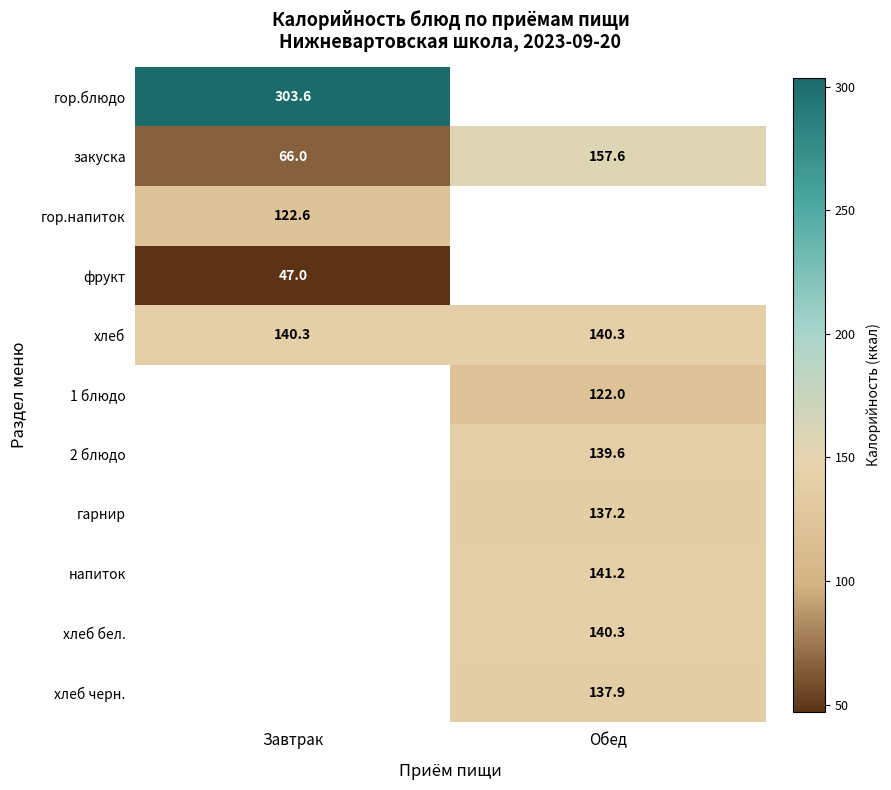

Is the value of хлеб бел. at Обед greater than the value of 2 блюдо at Обед?

Yes